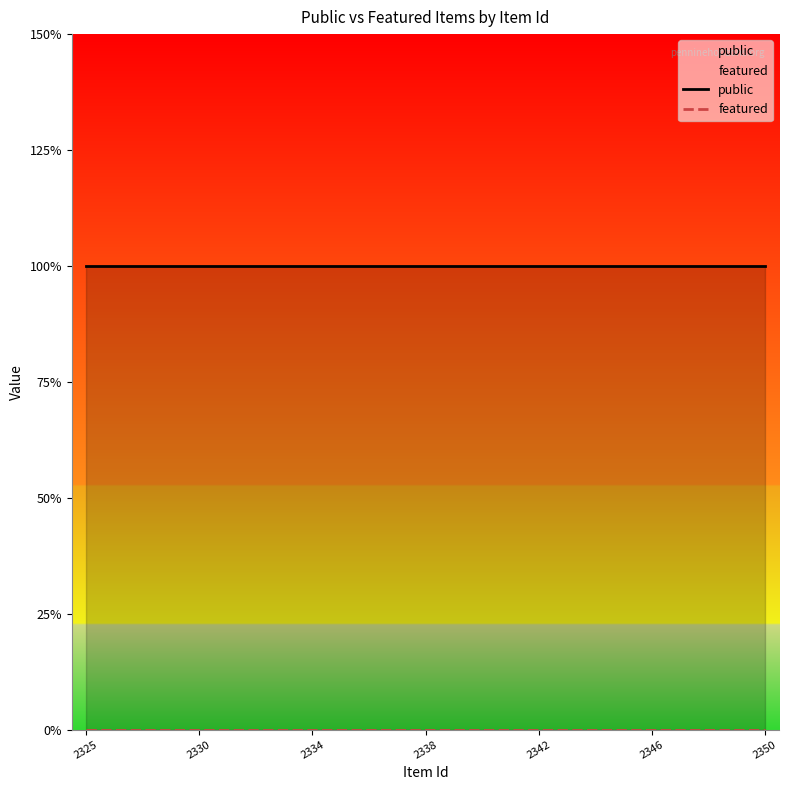

The featured series shows 0 at 7. True or false?

True